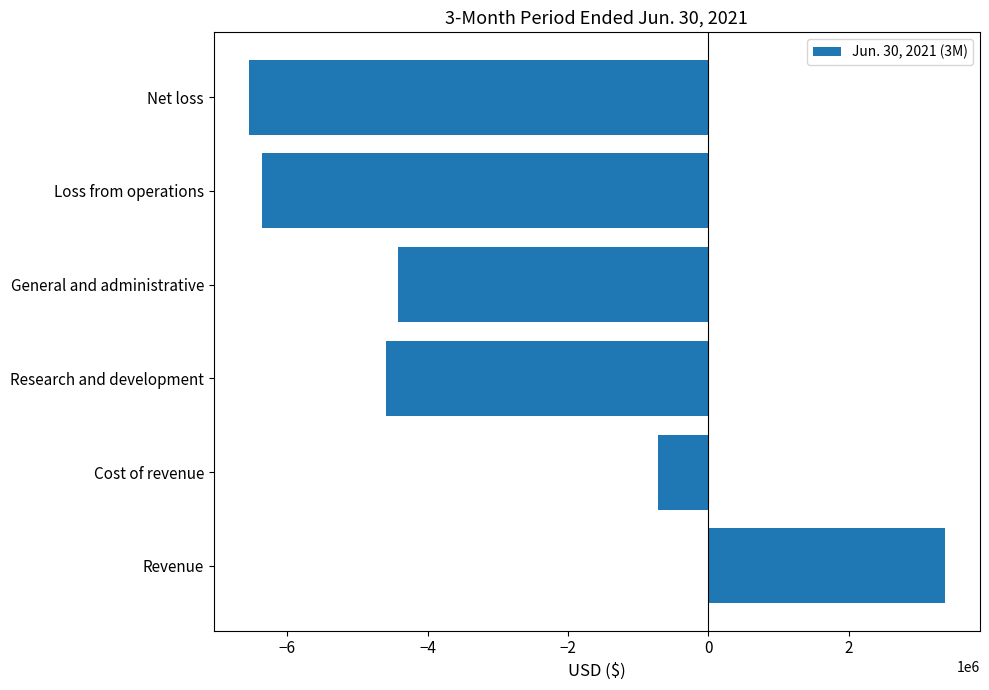

Rank the categories by value from lowest to highest.

Net loss, Loss from operations, Research and development, General and administrative, Cost of revenue, Revenue